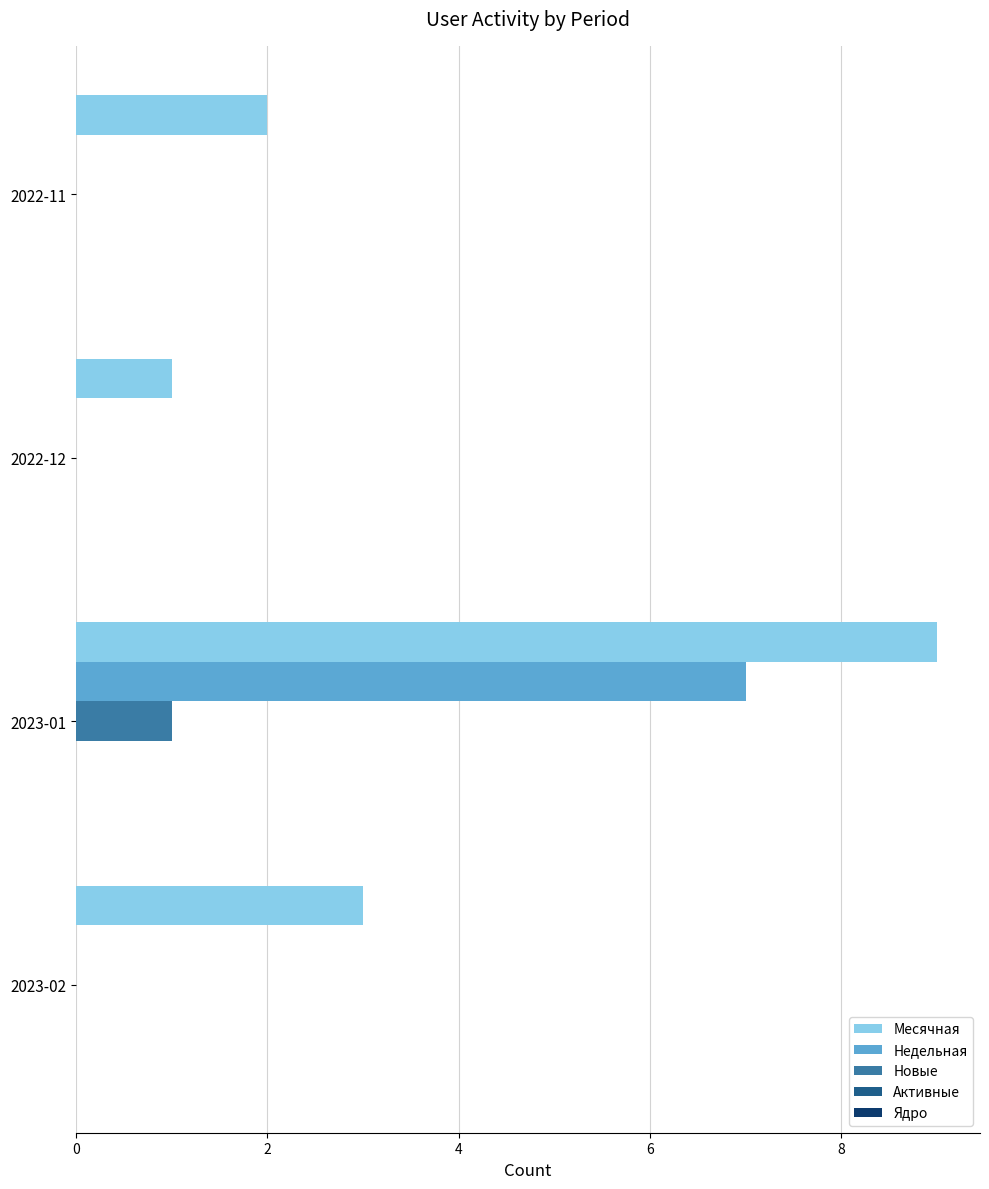

Between 2022-11 and 2022-12, which series saw the biggest shift?

Месячная